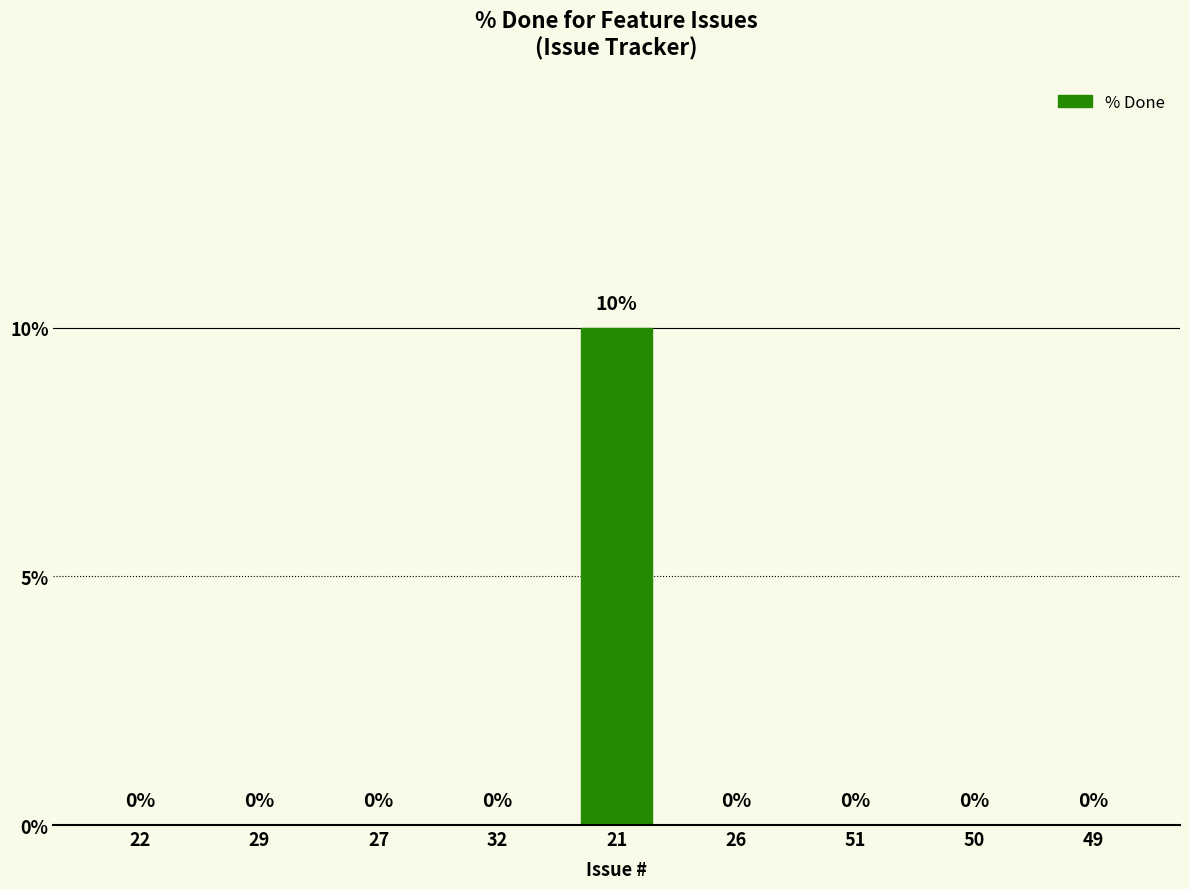

Are the bars horizontal?

No